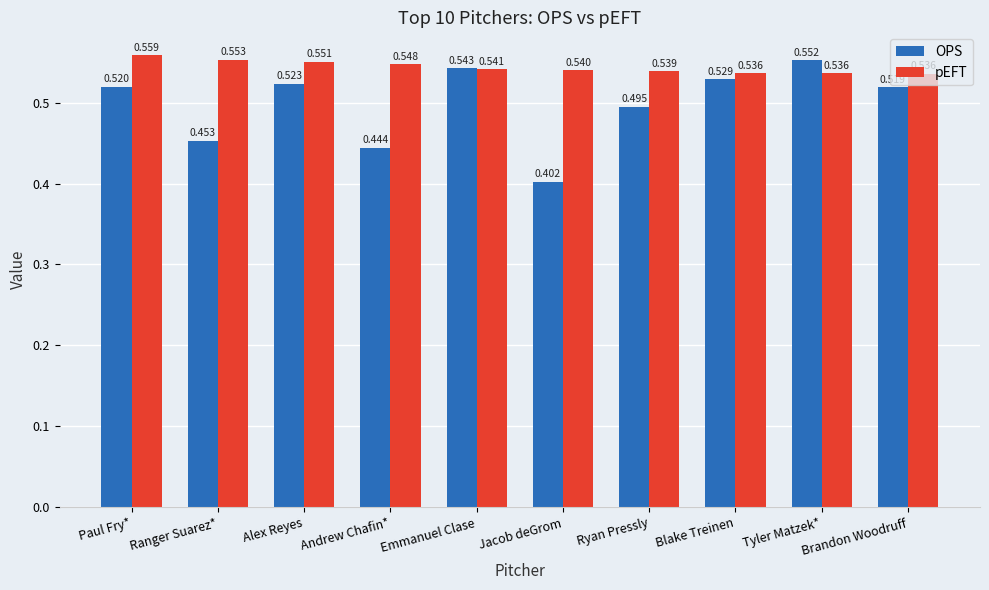

Which series has the largest range (max minus min)?

OPS